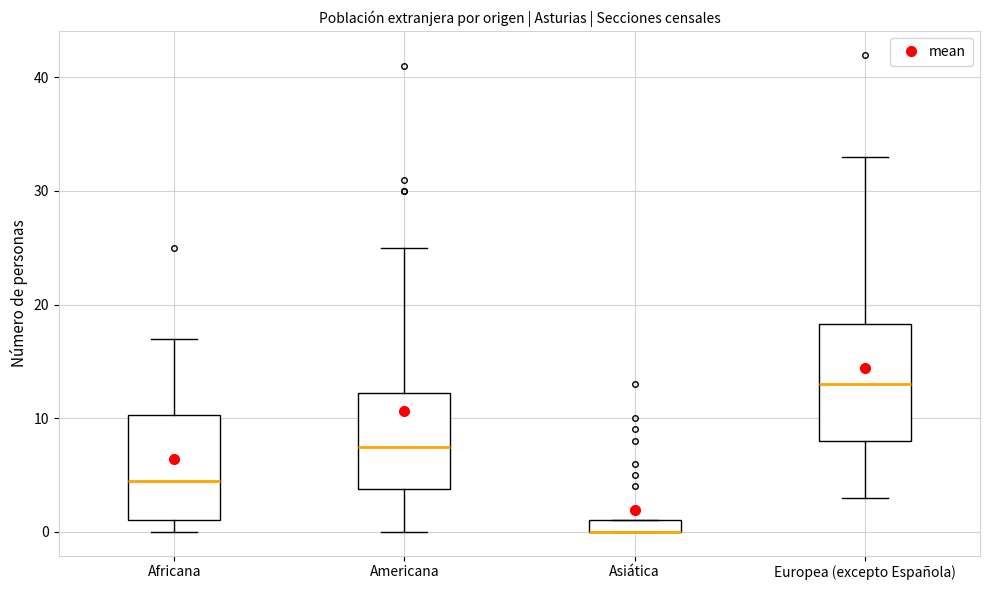

Which box is the tallest, from its lower edge to its upper edge?

Europea (excepto Española)